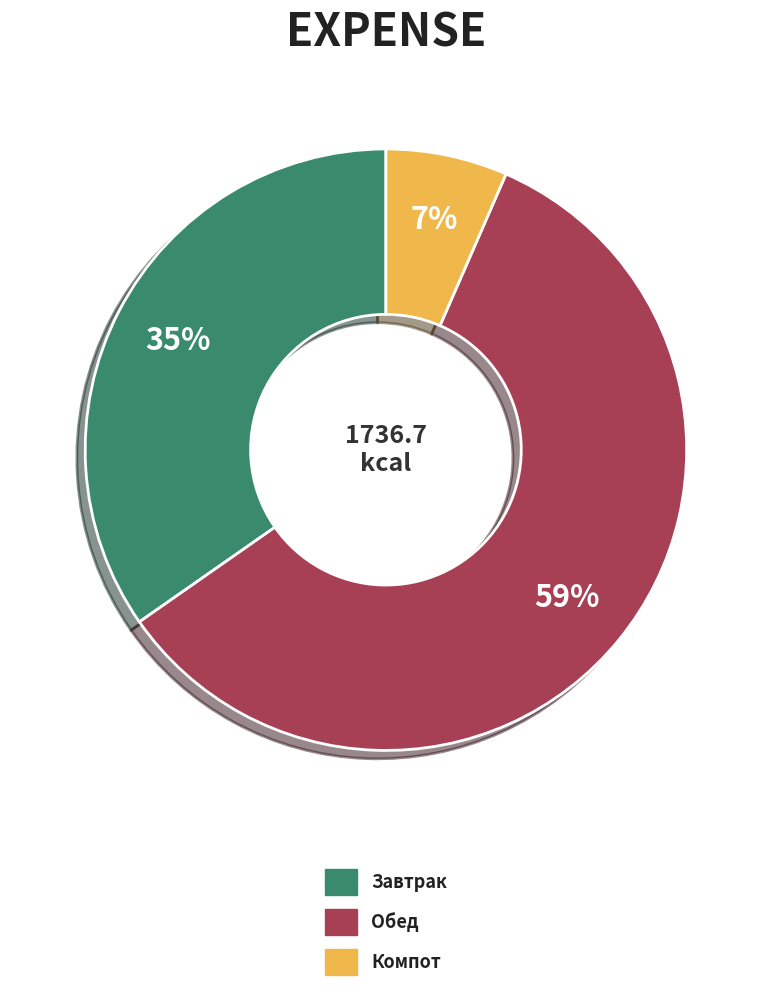

Which category accounts for the majority?

Обед